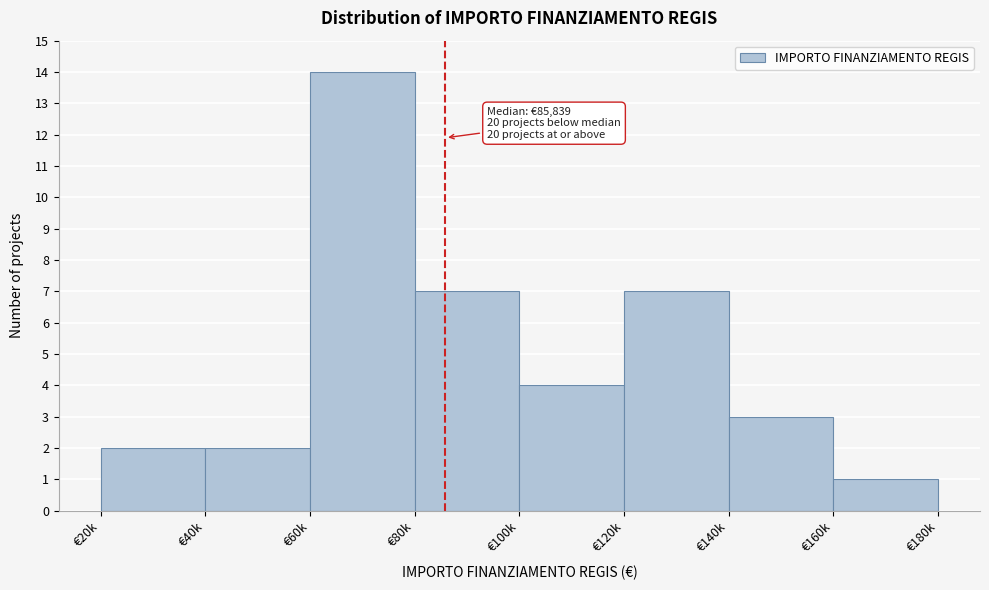

Reading right to left, extract all data points from this chart.

1	3	7	4	7	14	2	2